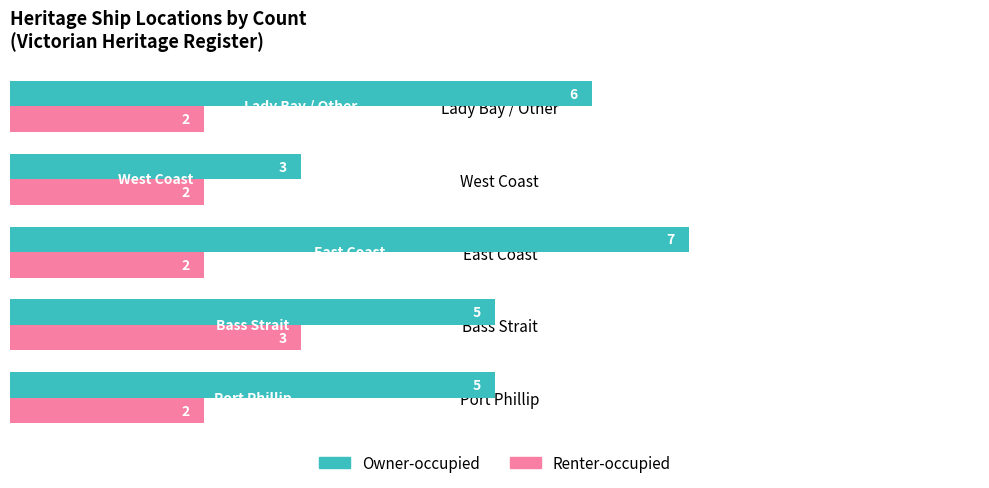

At East Coast, list the series in order from smallest to largest.

Renter-occupied, Owner-occupied